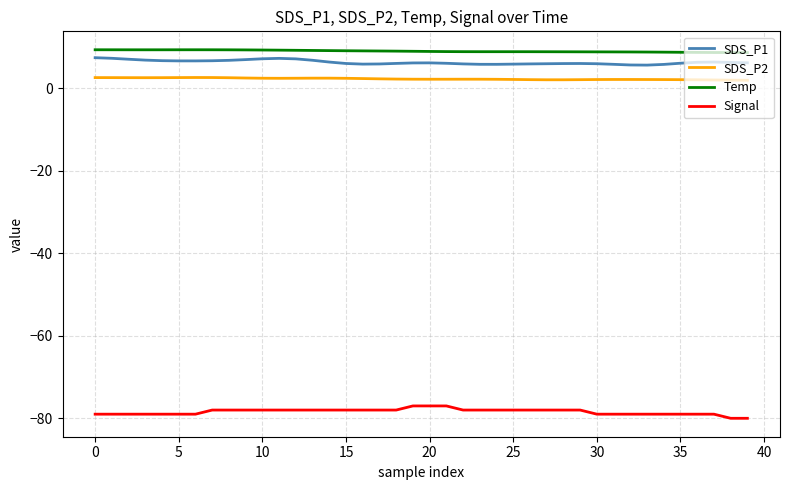

True or false: SDS_P1 and SDS_P2 intersect in this chart.

False